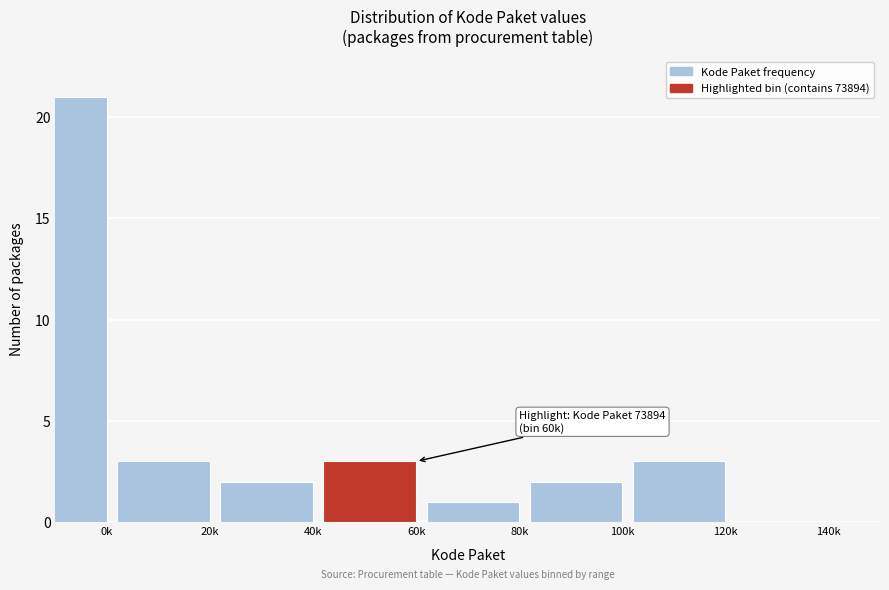

Reading right to left, transcribe all the data shown in this chart.

140k=0	120k=3	100k=2	80k=1	60k=3	40k=2	20k=3	0k=21